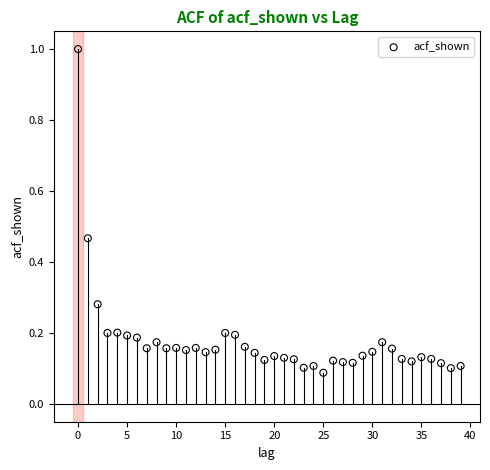

What is the range of Y values (max minus min)?

0.9